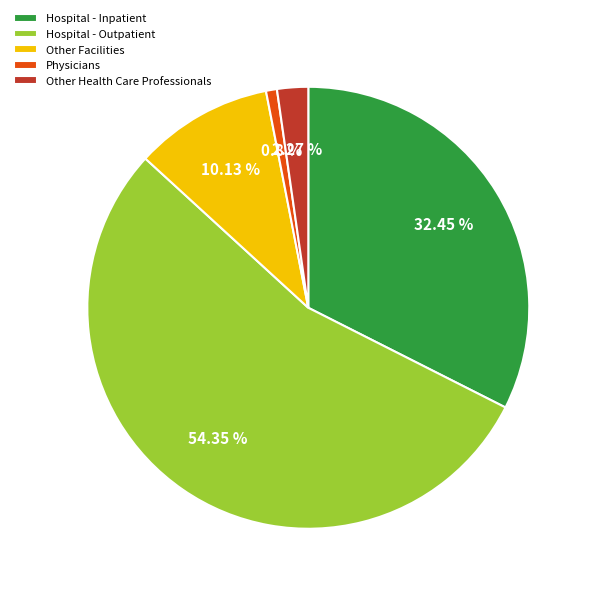

What percentage is the Physicians slice, to the nearest percent?

1%